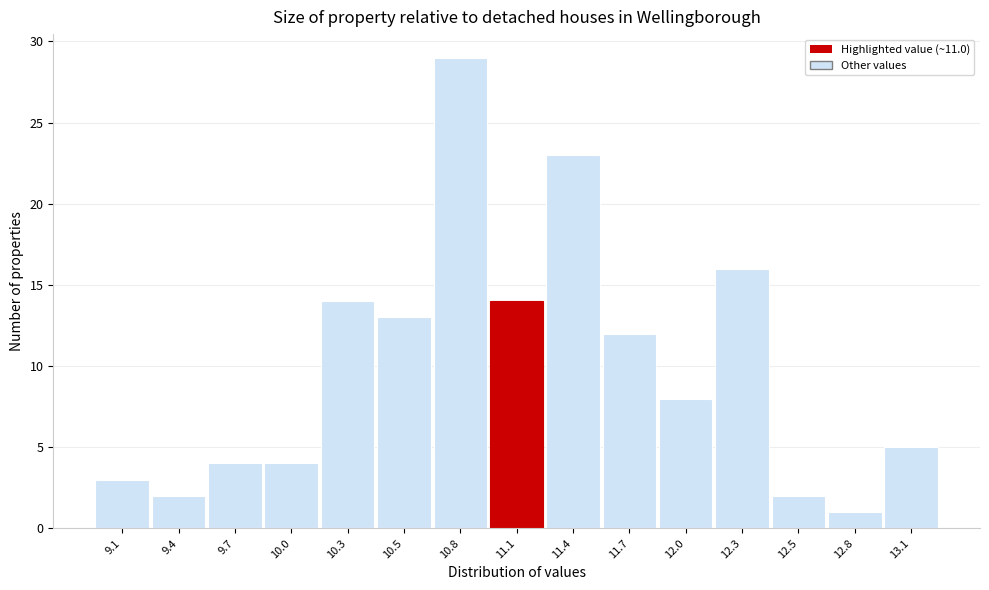

Which range on the x-axis has the tallest bar?

10.70 to 10.95